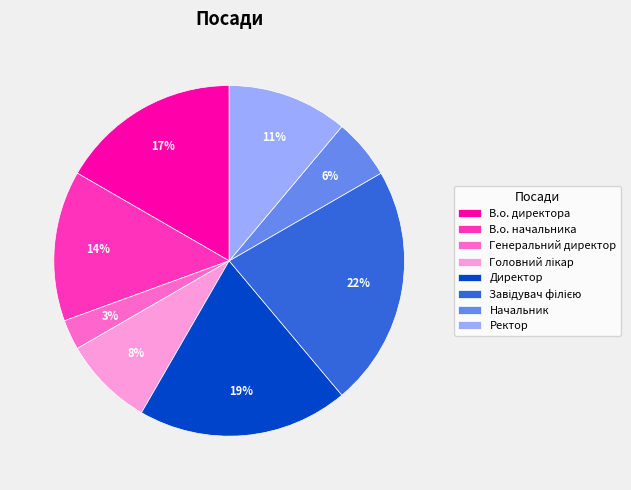

Which category has the smallest portion of the pie?

Генеральний директор